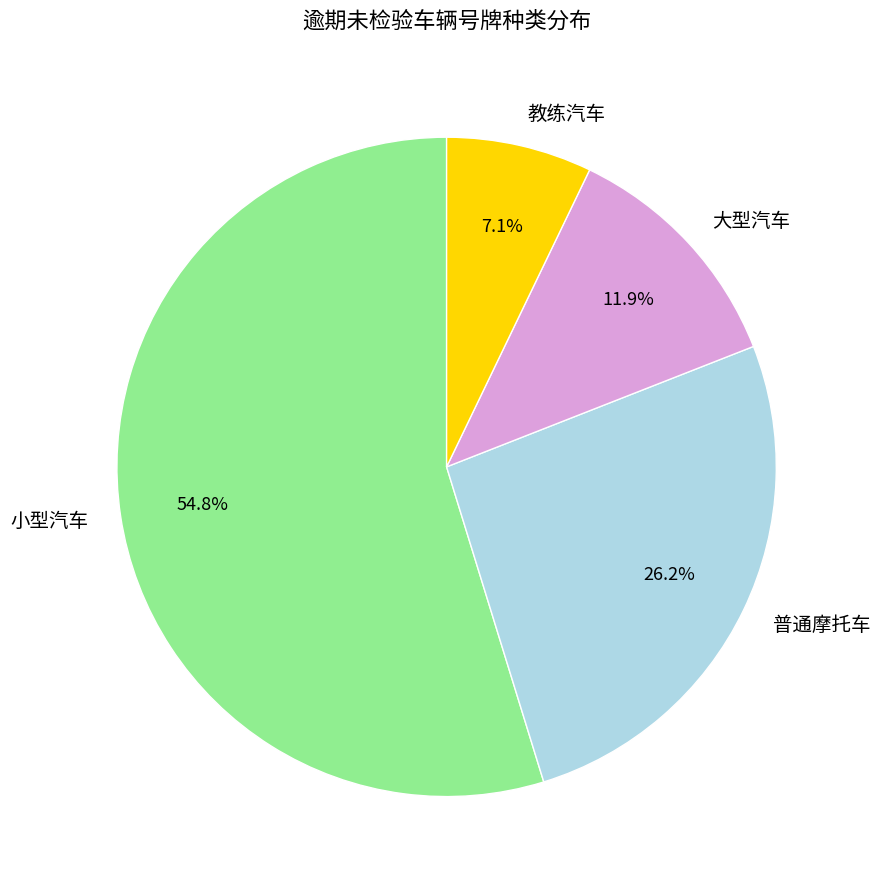

The 小型汽车 slice represents 55% of the pie. True or false?

True